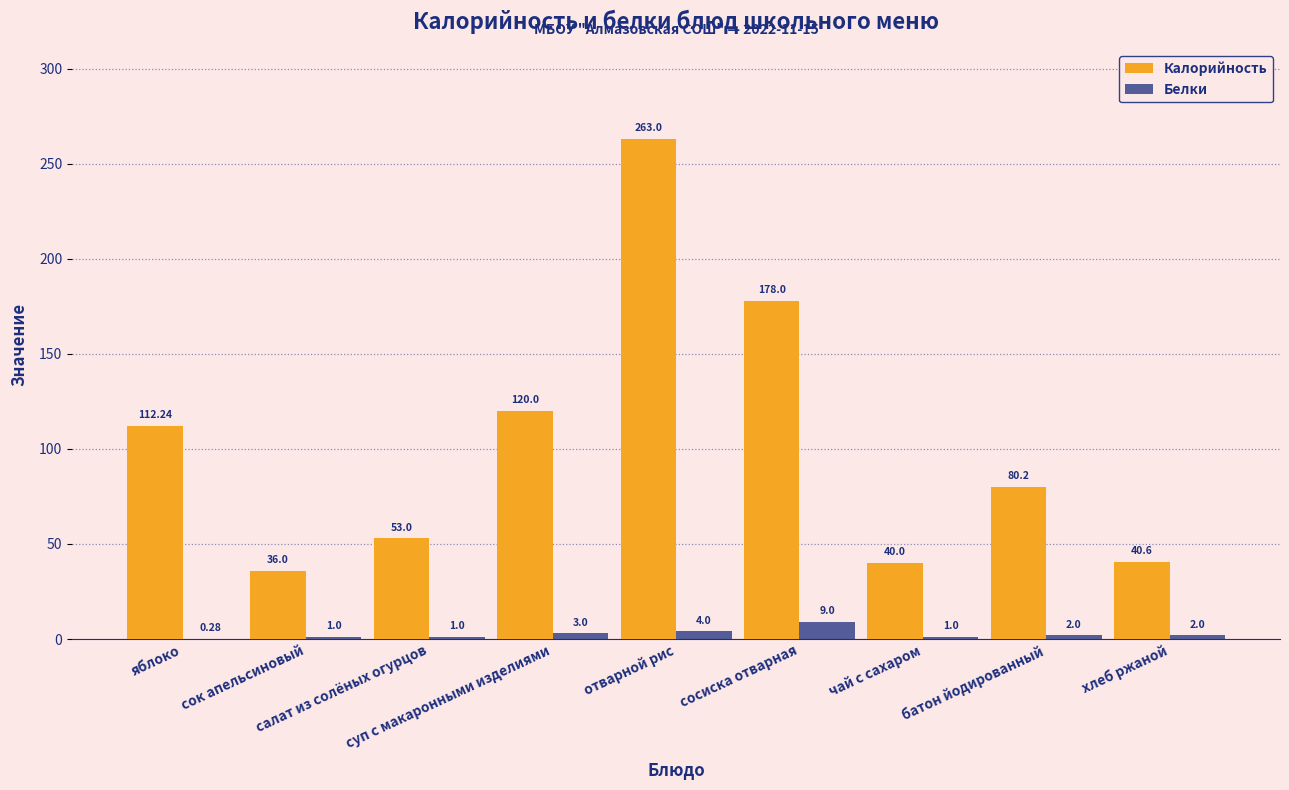

Is the value of Калорийность at чай с сахаром greater than the value of Белки at салат из солёных огурцов?

Yes